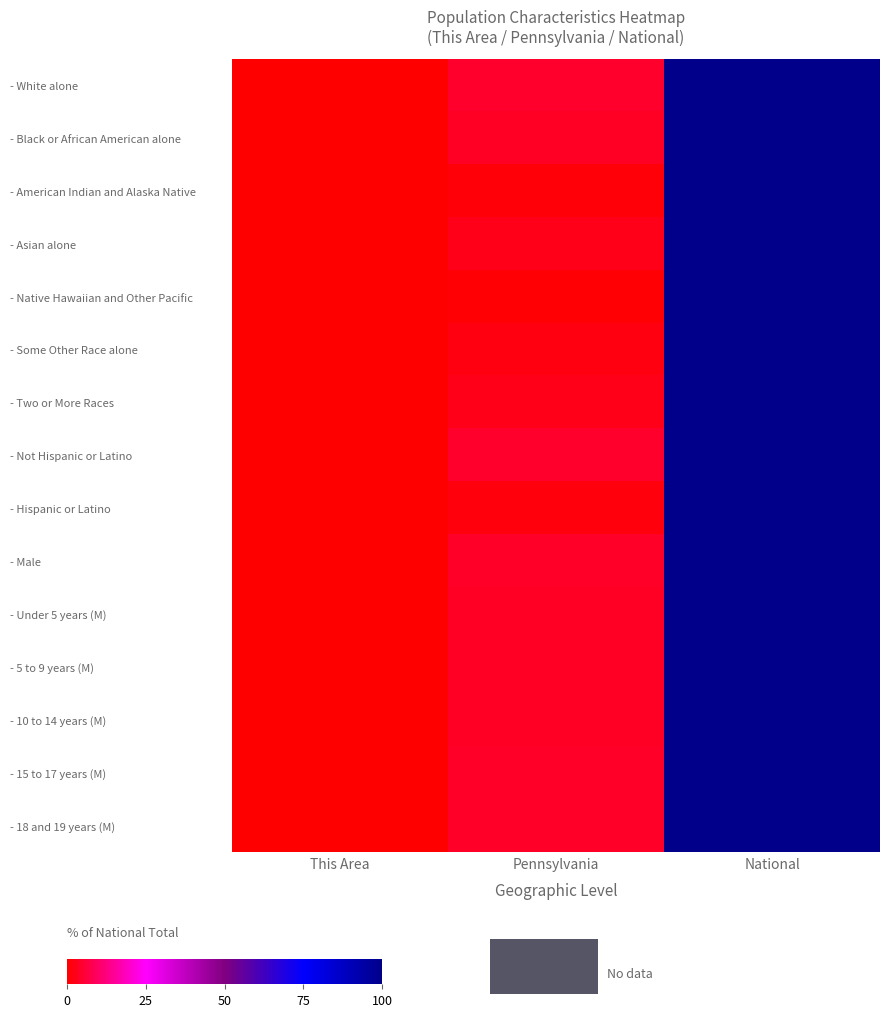

Rank the series at Pennsylvania from lowest to highest value.

- Native Hawaiian and Other Pacific, - American Indian and Alaska Native, - Hispanic or Latino, - Some Other Race alone, - Asian alone, - Two or More Races, - Black or African American alone, - Under 5 years (M), - 5 to 9 years (M), - 10 to 14 years (M), - 15 to 17 years (M), - Male, - 18 and 19 years (M), - Not Hispanic or Latino, - White alone